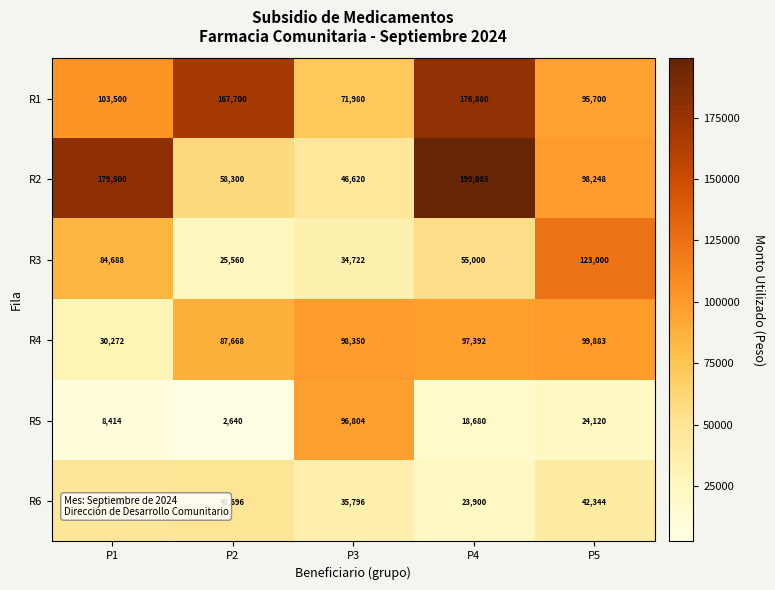

What is the sum of the R4 values at P2 and P5?

187551